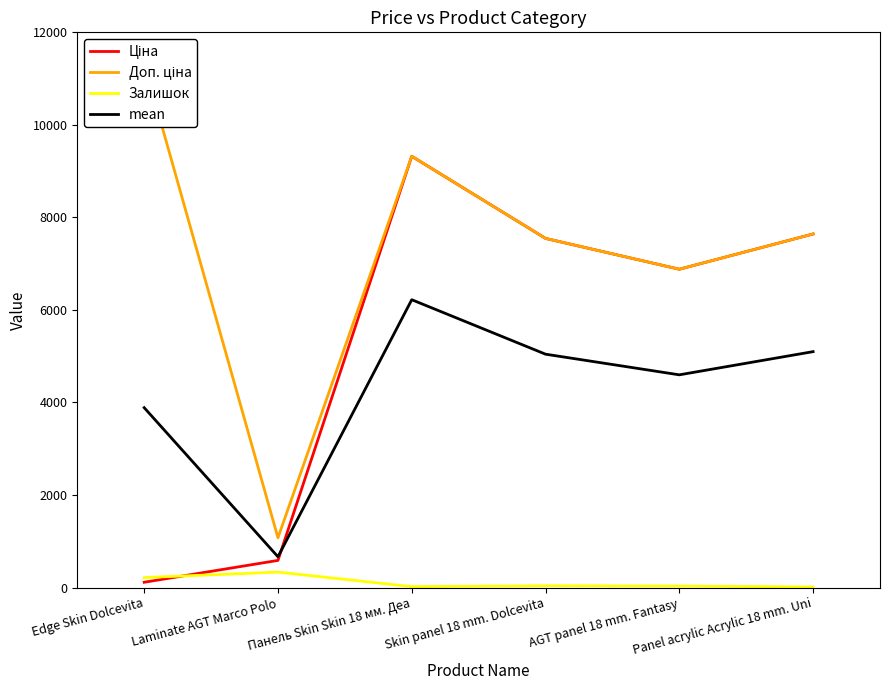

At which category is the sum across all series the highest?

Панель Skin Skin 18 мм. Деа